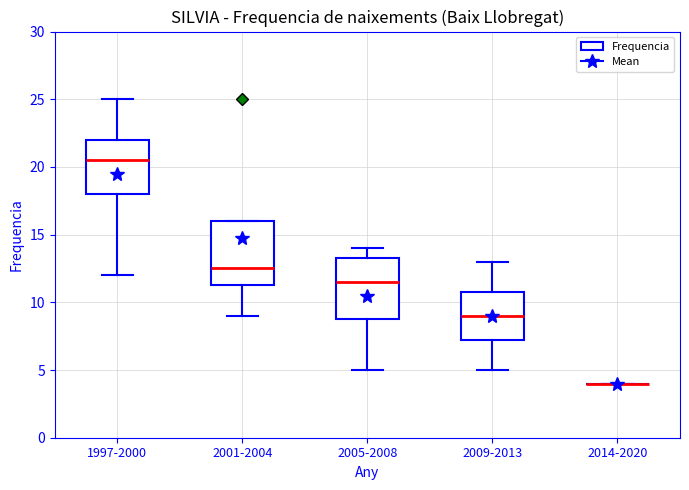

Reading left to right, read every box against the y-axis: the position of its median line, the range the box covers, and the ends of its whiskers. The values are not printed on the chart, so give them approximately, as read against the axis.

1997-2000: median 20.5, box 18.0 to 22.0, whiskers 12.0 to 25.0
2001-2004: median 12.5, box 11.5 to 16.0, whiskers 9.0 to 16.0
2005-2008: median 11.5, box 9.0 to 13.5, whiskers 5.0 to 14.0
2009-2013: median 9.0, box 7.5 to 11.0, whiskers 5.0 to 13.0
2014-2020: box collapsed to a line at 4.0, whiskers 4.0 to 4.0